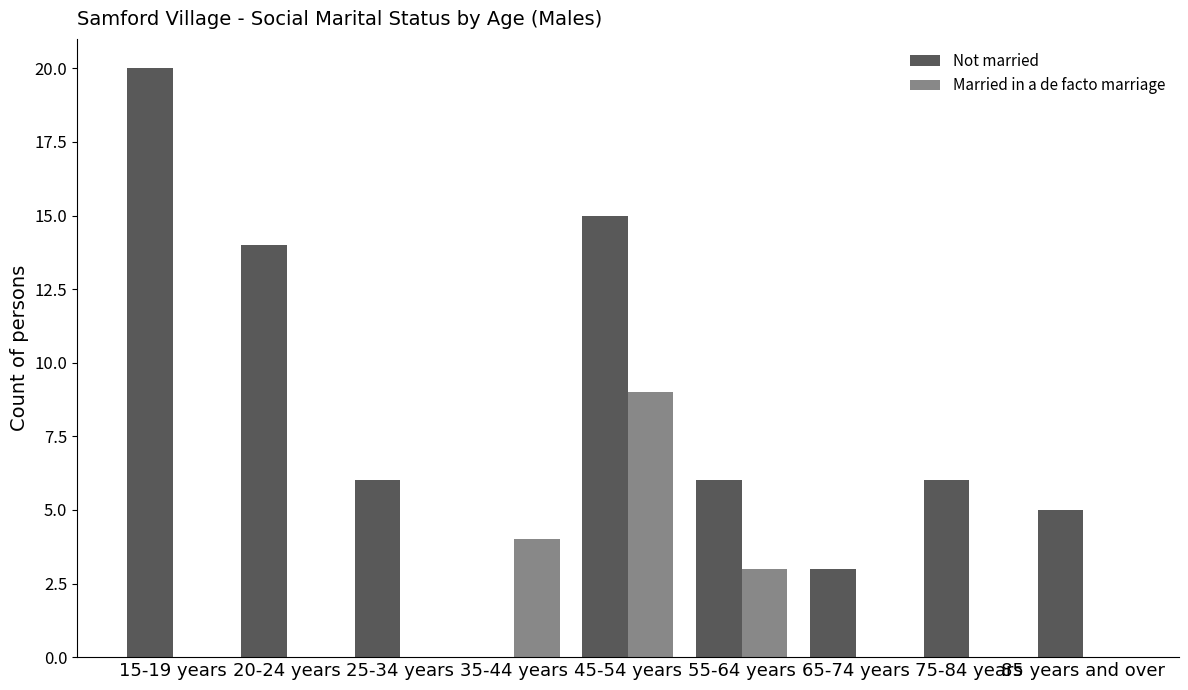

Reading right to left, what are all the values shown in this chart?

Not married: 85 years and over=5	75-84 years=6	65-74 years=3	55-64 years=6	45-54 years=15	35-44 years=0	25-34 years=6	20-24 years=14	15-19 years=20
Married in a de facto marriage: 85 years and over=0	75-84 years=0	65-74 years=0	55-64 years=3	45-54 years=9	35-44 years=4	25-34 years=0	20-24 years=0	15-19 years=0